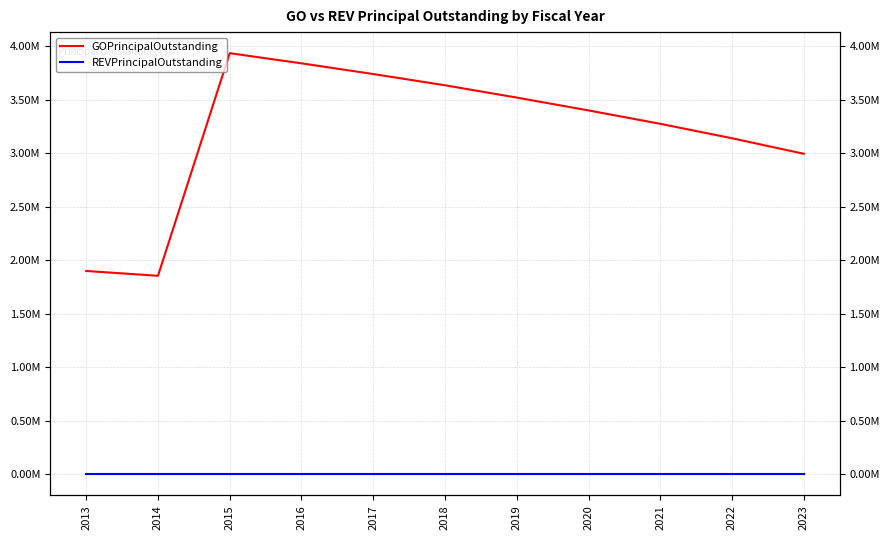

What are all the series names shown in the legend?

GOPrincipalOutstanding, REVPrincipalOutstanding